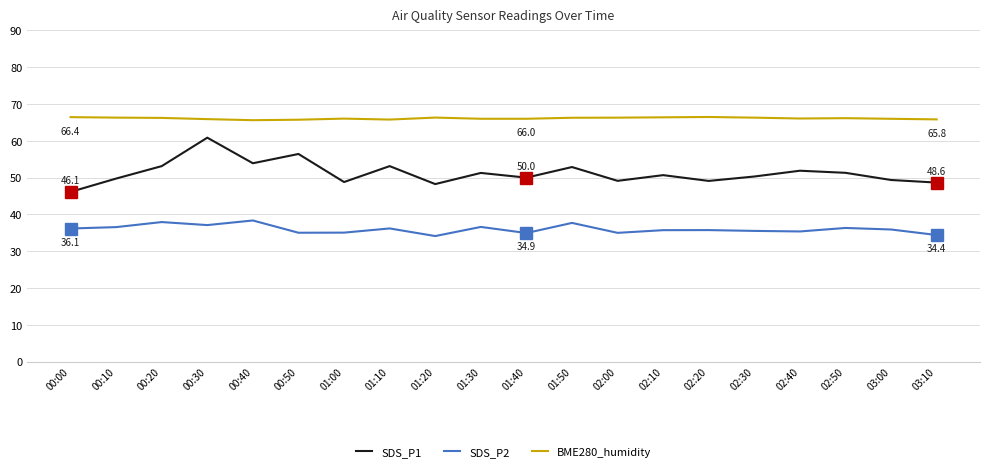

What position from the left is 01:00?

7